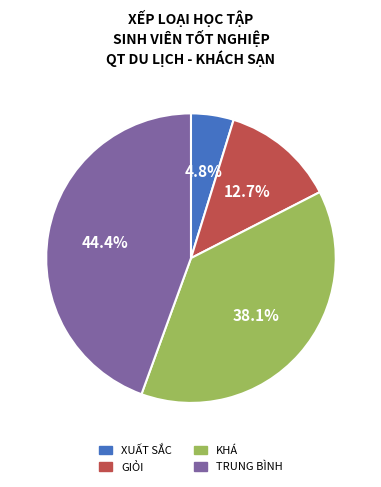

Does any single category account for the majority?

No